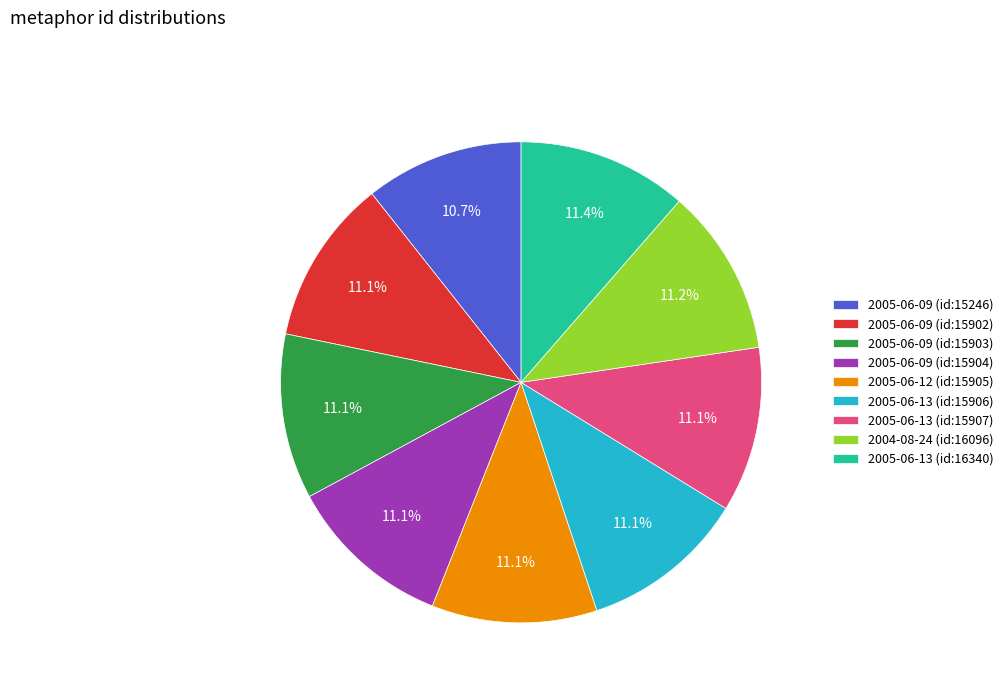

What is the ratio of the value at 2005-06-09 (id:15904) to the value at 2005-06-13 (id:16340)?

1.0